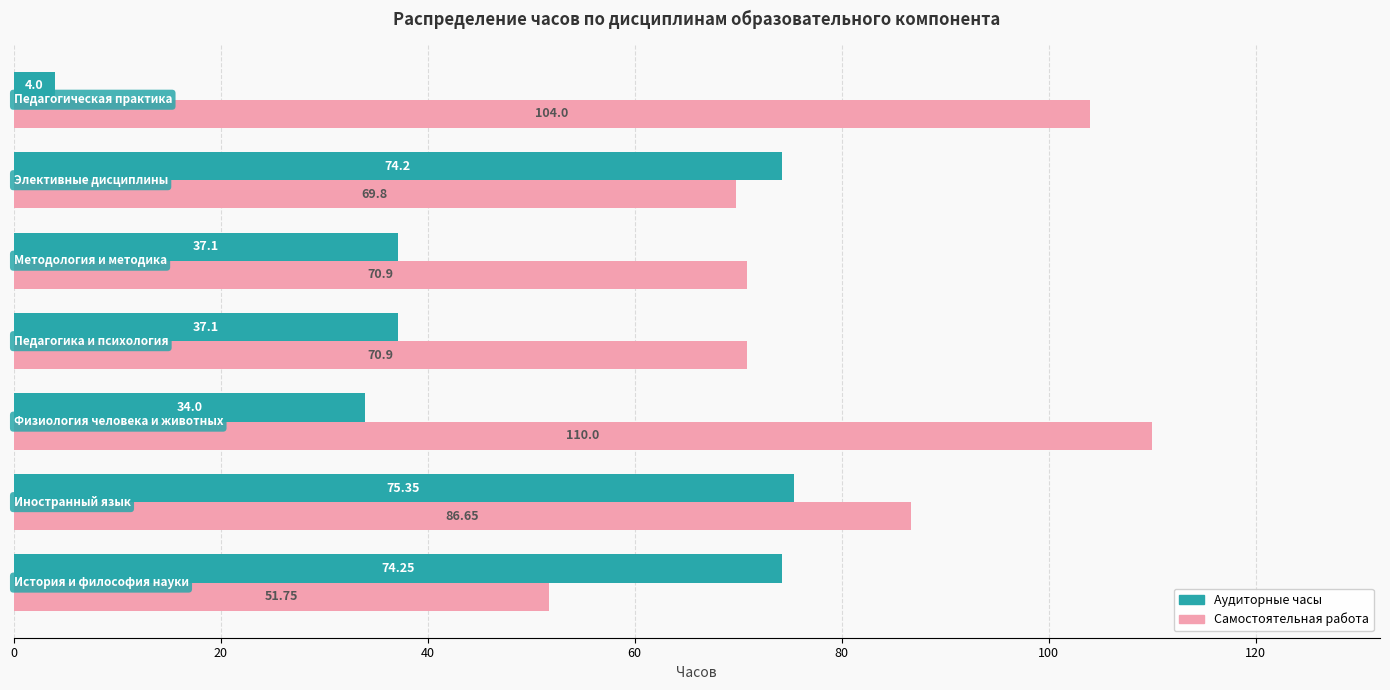

How many values in the Самостоятельная работа series exceed 70?

5